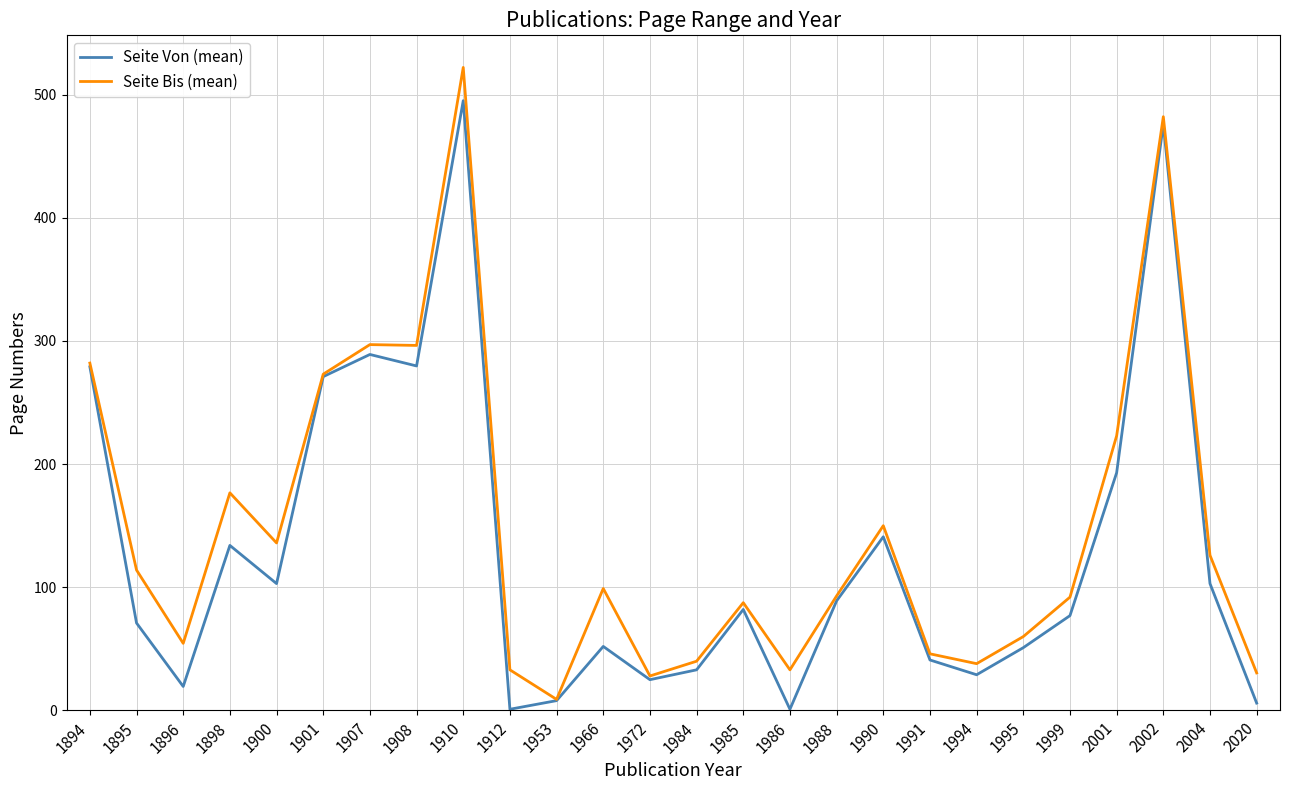

What is the difference between the Seite Von (mean) values at 1994 and 2001?

164.0